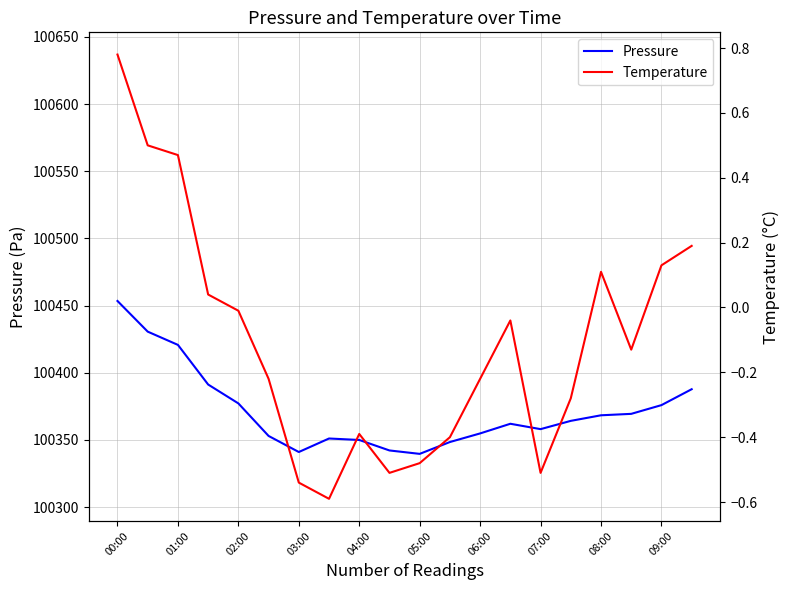

What value does the Pressure series have at 07:00?

100358.0